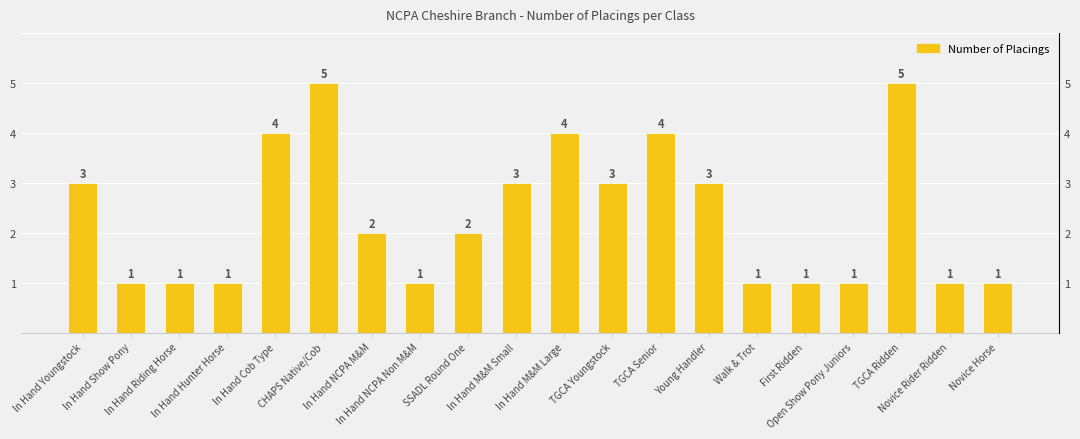

What is the difference between the maximum and second lowest values?

4